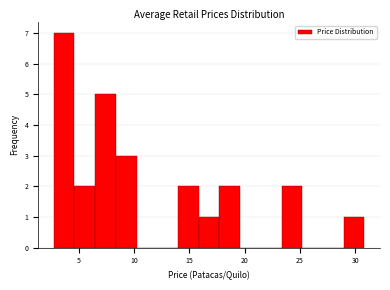

Read against the x-axis, roughly where is the centre of the tallest bar?

3.5